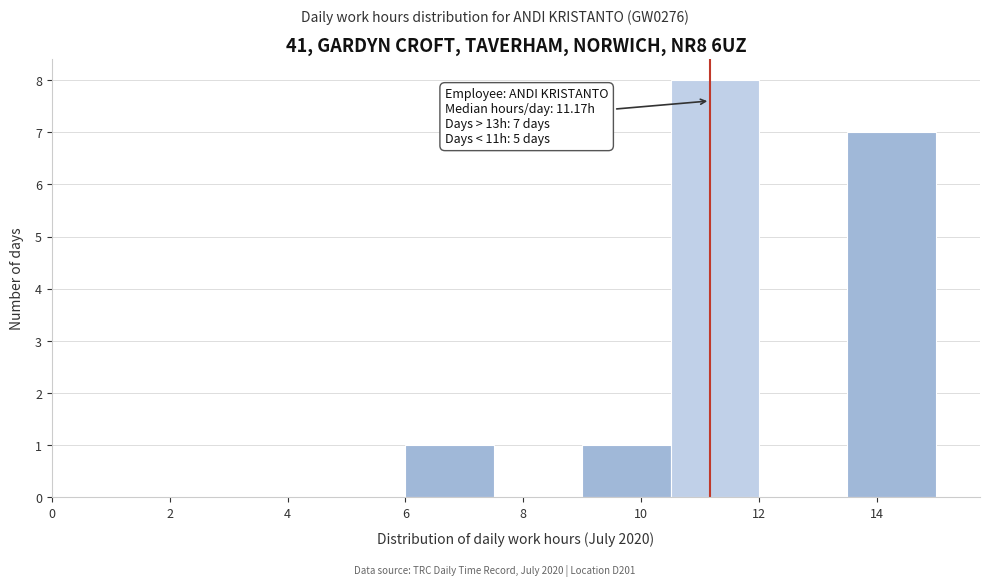

Over which range of the x-axis is the bar tallest?

10.5 to 12.0